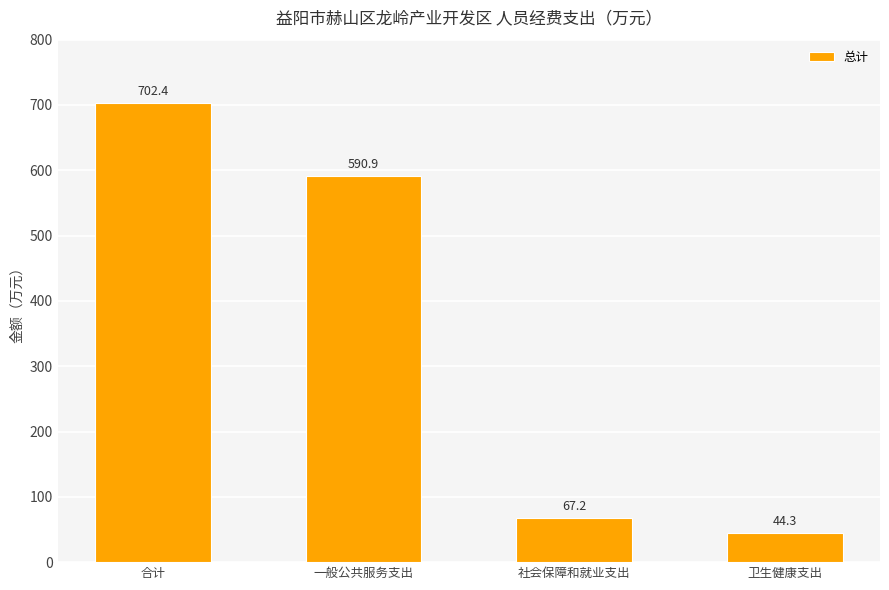

Where does the data first go above 590?

合计